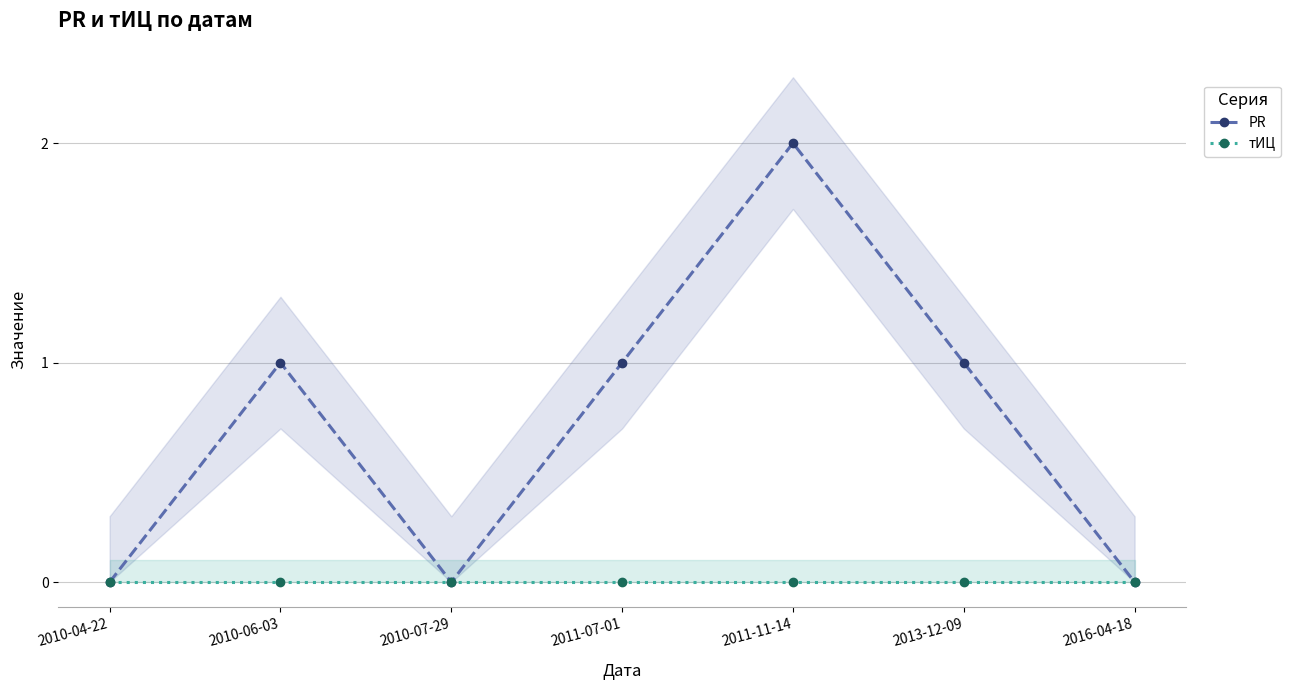

Is the value of PR at 2010-04-22 greater than the value of тИЦ at 2013-12-09?

No